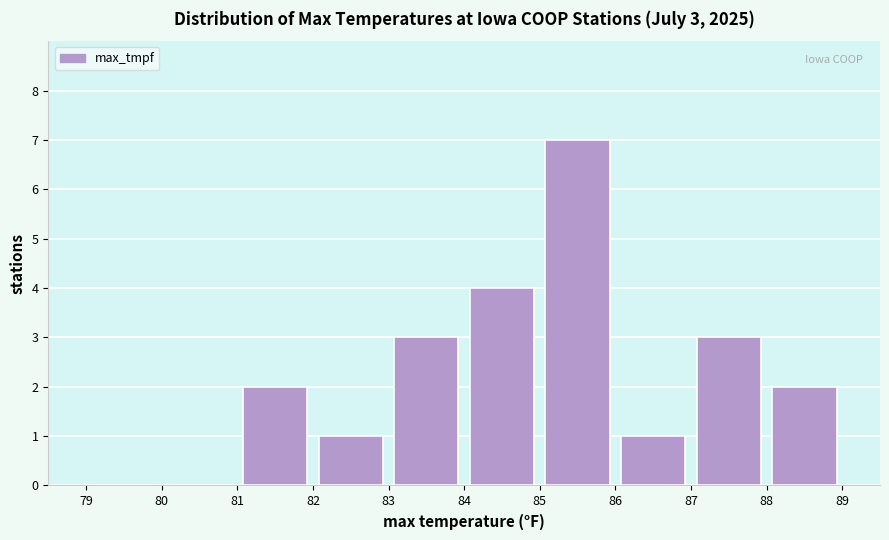

Which range on the x-axis has the tallest bar?

85 to 86